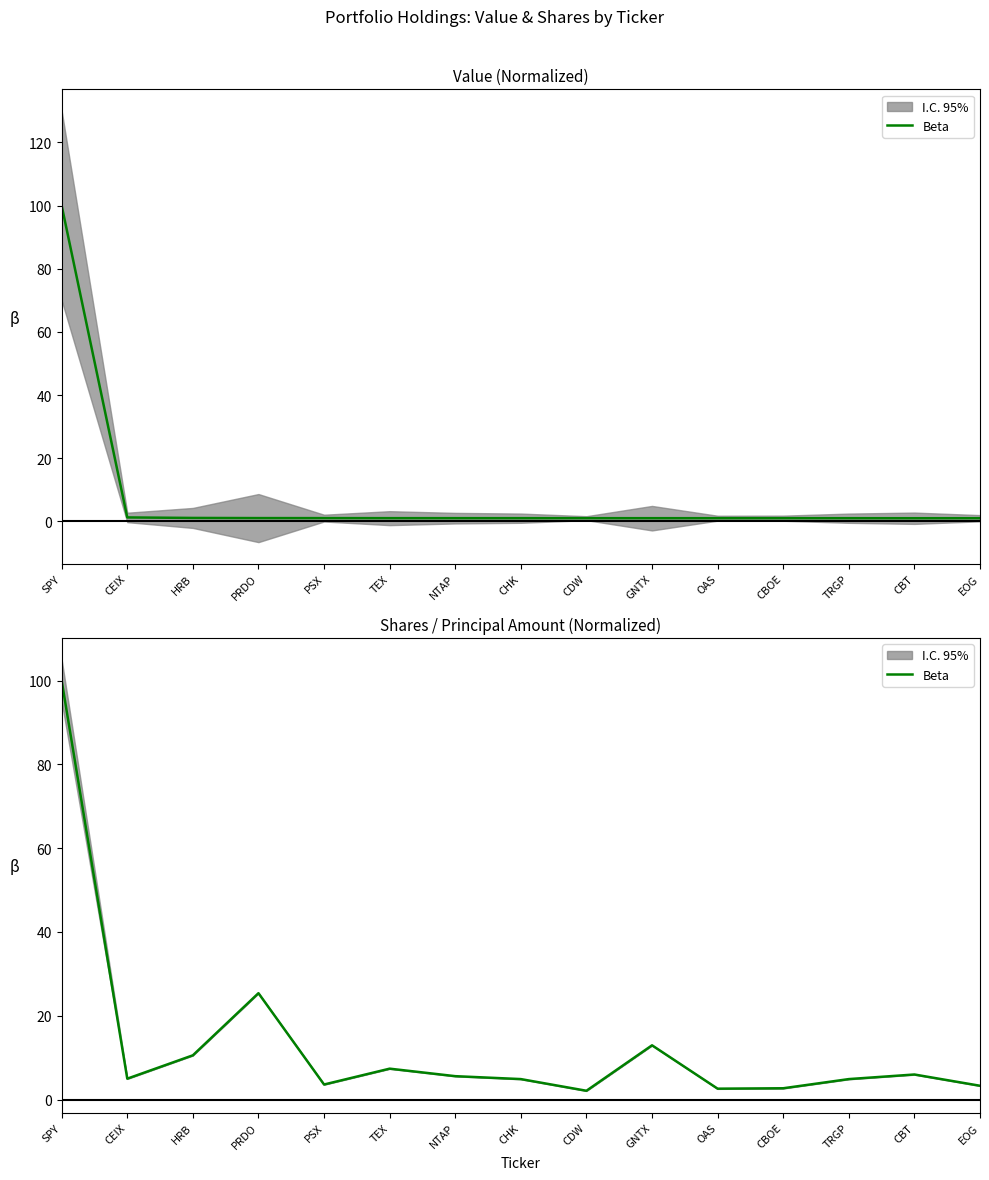

What is the sum of the values at GNTX and CBT?

18.9